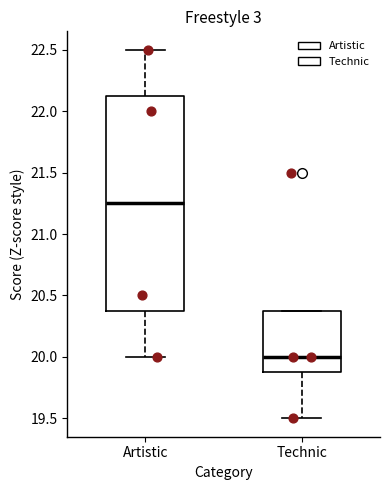

Reading left to right, transcribe this box plot: for each box, give where its median line is, the range the box spans, and where its two whiskers end, as read against the y-axis. The values are not printed on the chart, so give them approximately, as read against the axis.

Artistic: median 21.25, box 20.40 to 22.15, whiskers 20.00 to 22.50
Technic: median 20.00, box 19.90 to 20.40, whiskers 19.50 to 20.40